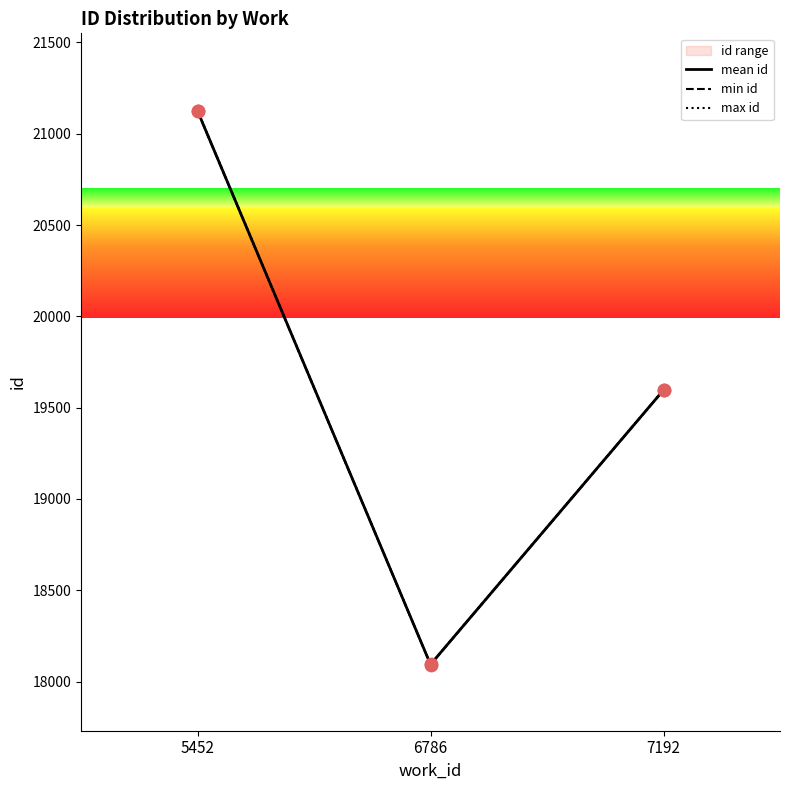

Which series reaches the minimum Y coordinate?

min id